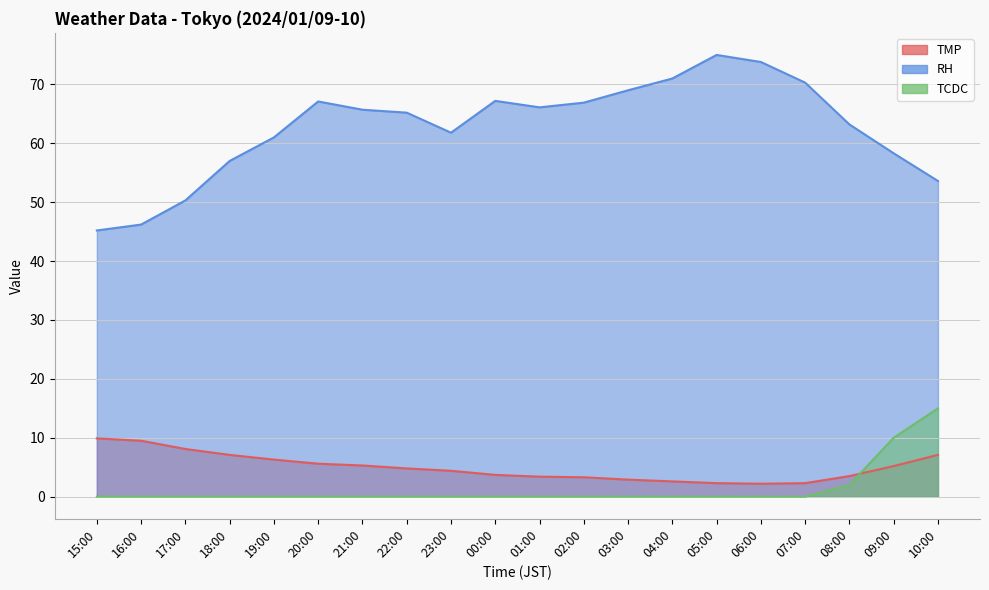

What is the maximum value shown in the chart?

75.0